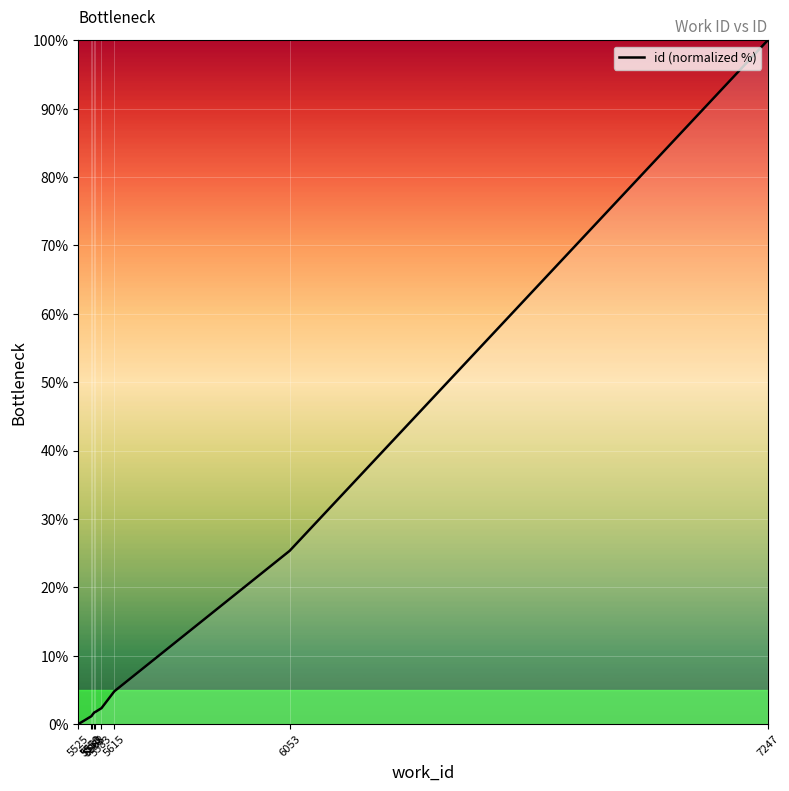

What is the maximum value shown in the chart?

100.0